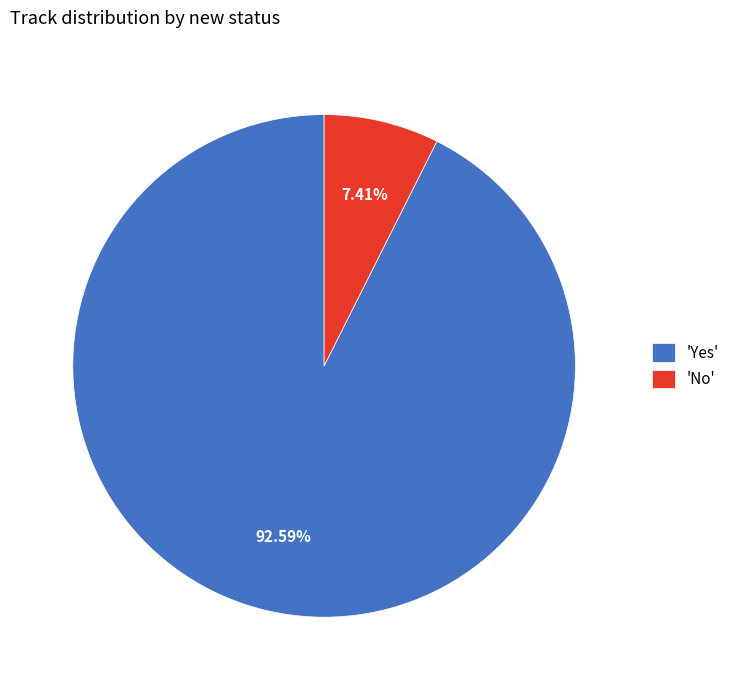

Which slice is the smallest?

'No'